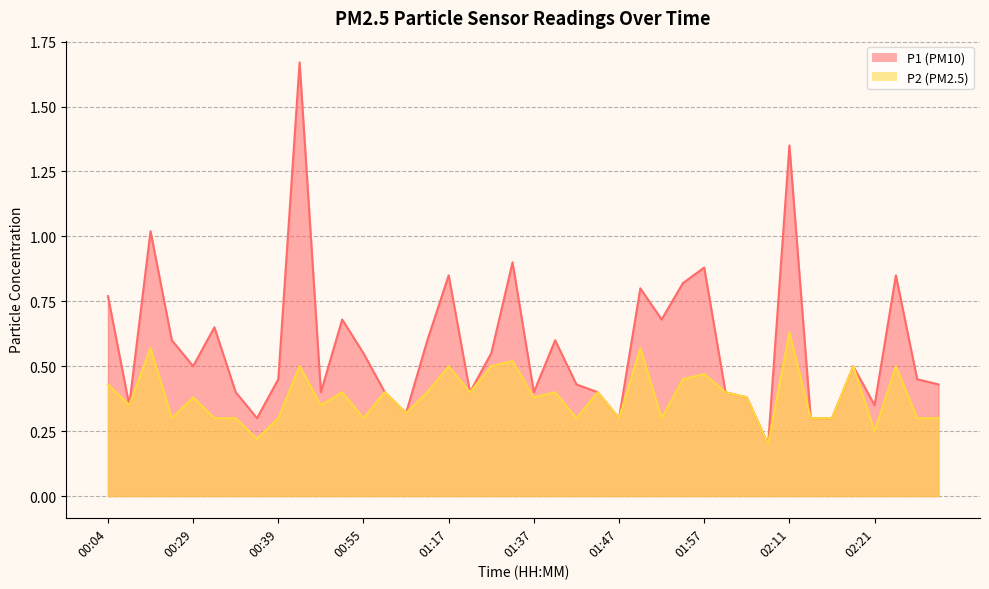

At which category does the chart reach its minimum across all series?

02:08